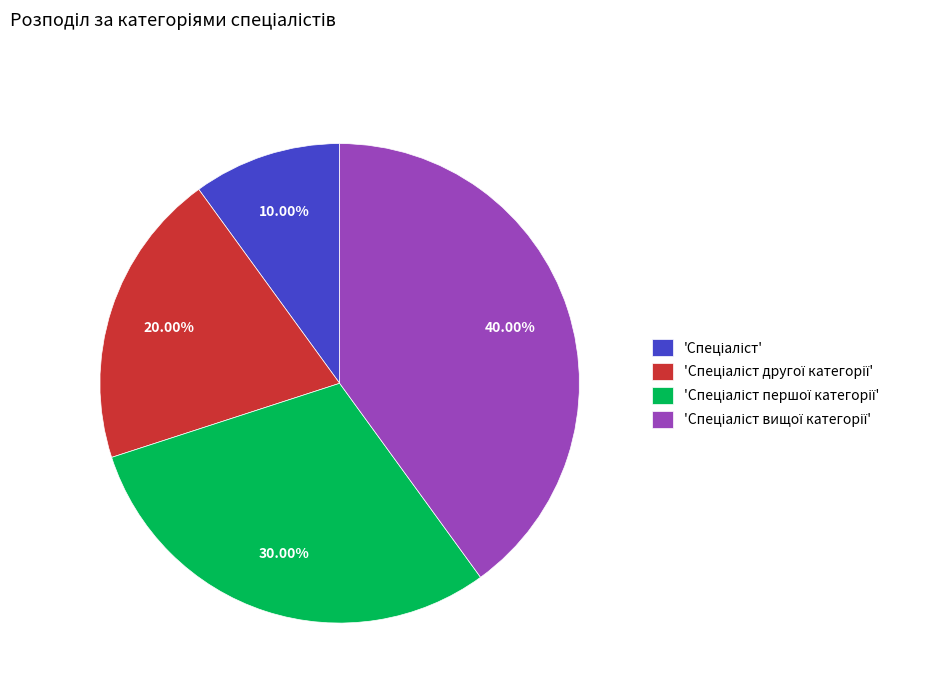

How many slices are in this pie chart?

4